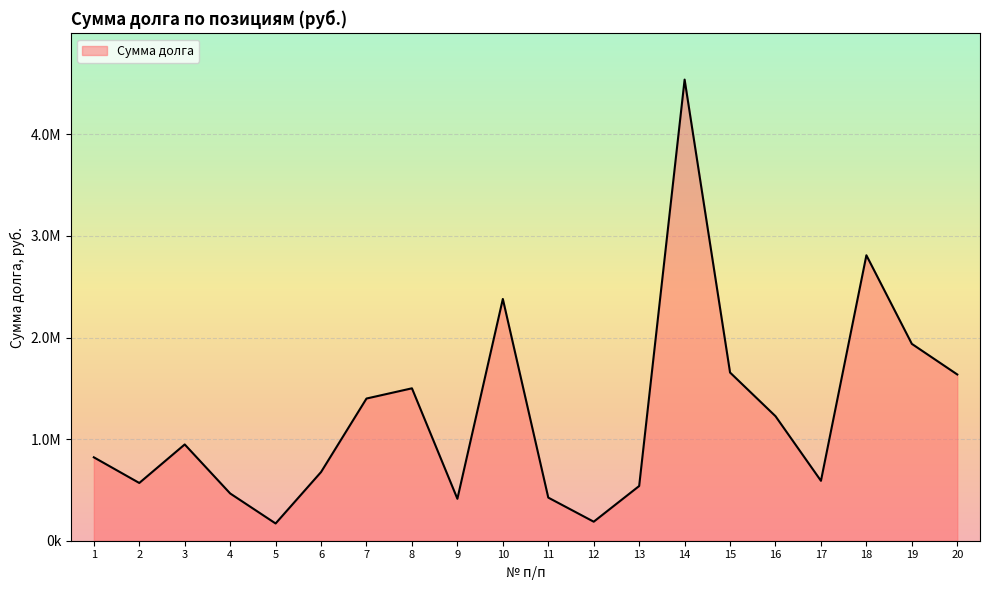

The chart shows a value of 233585.9 at 5. True or false?

False